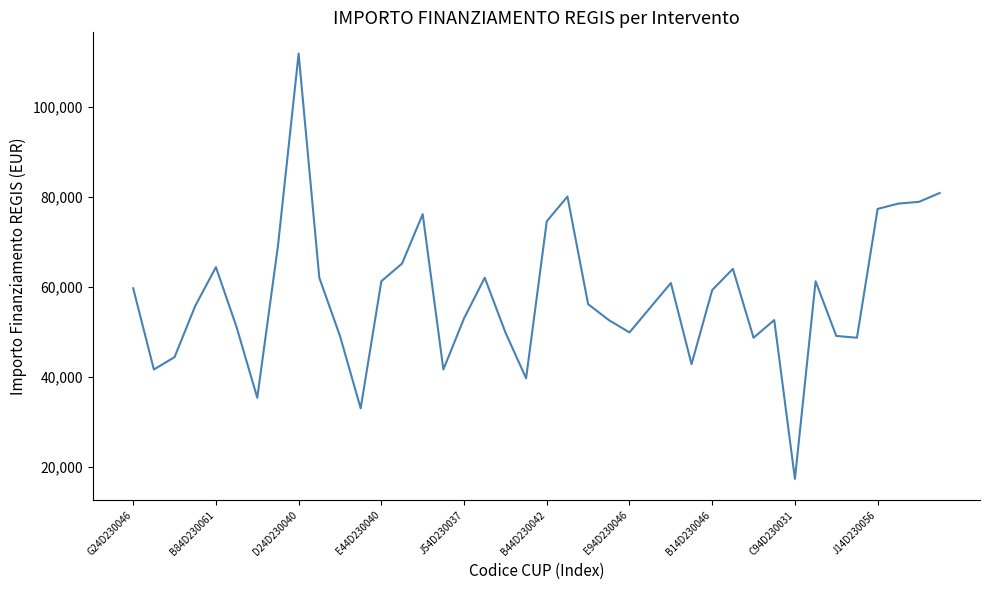

What is the smallest value displayed?

17283.4